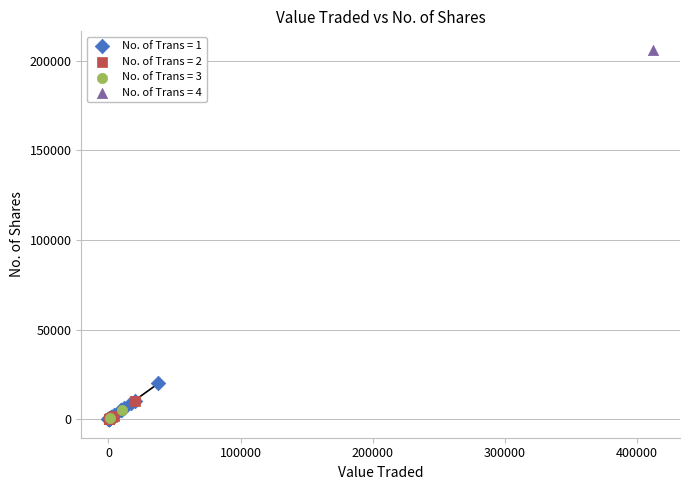

Which series reaches the maximum Y coordinate?

No. of Trans = 4